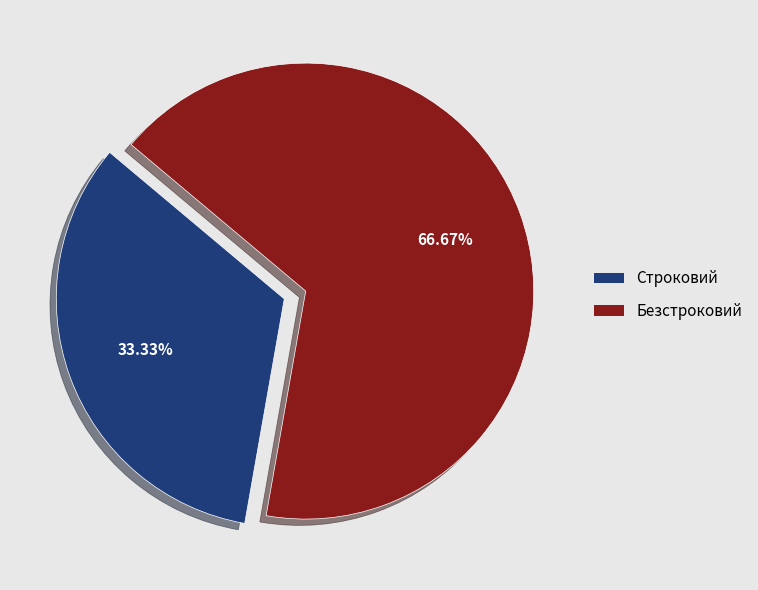

What percentage is NOT represented by Безстроковий?

33.3%